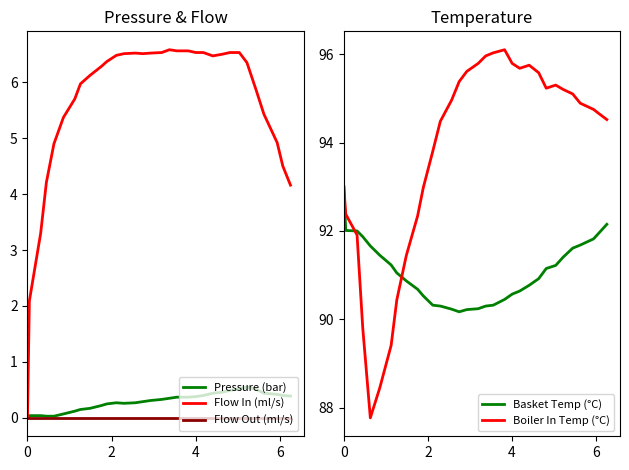

What is the highest value of the Boiler In Temp (°C) series?

96.1